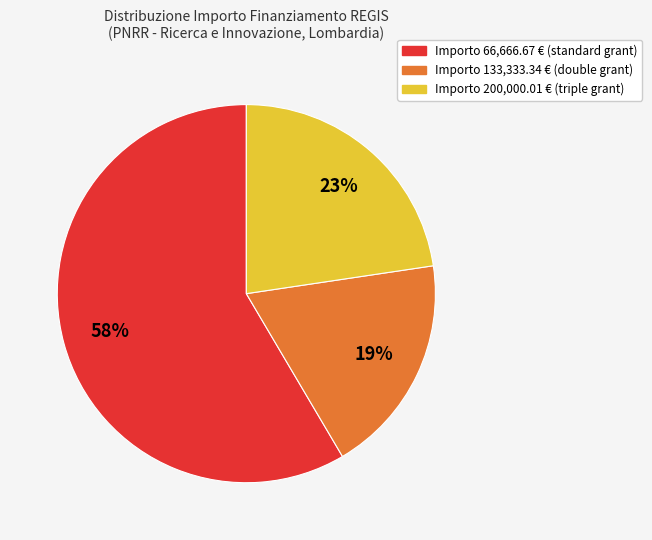

To the nearest percent, what is the average slice percentage?

33%